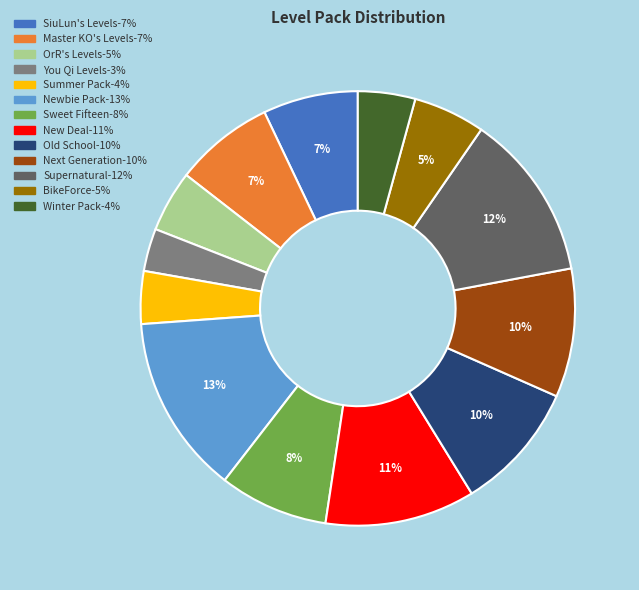

To the nearest percent, what portion does Newbie Pack represent?

13%